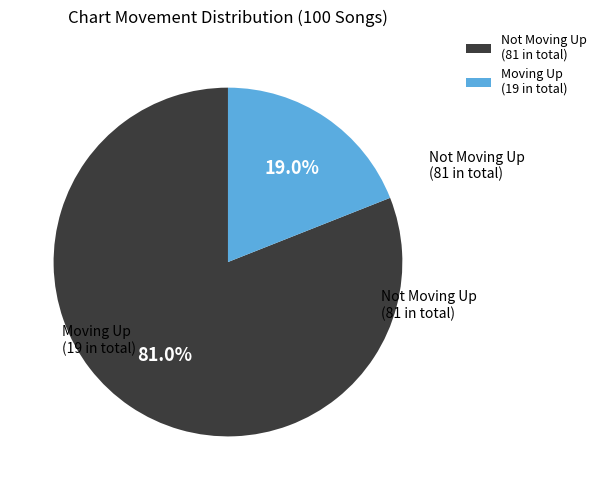

Is Moving Up (19 in total) the majority of the pie?

No